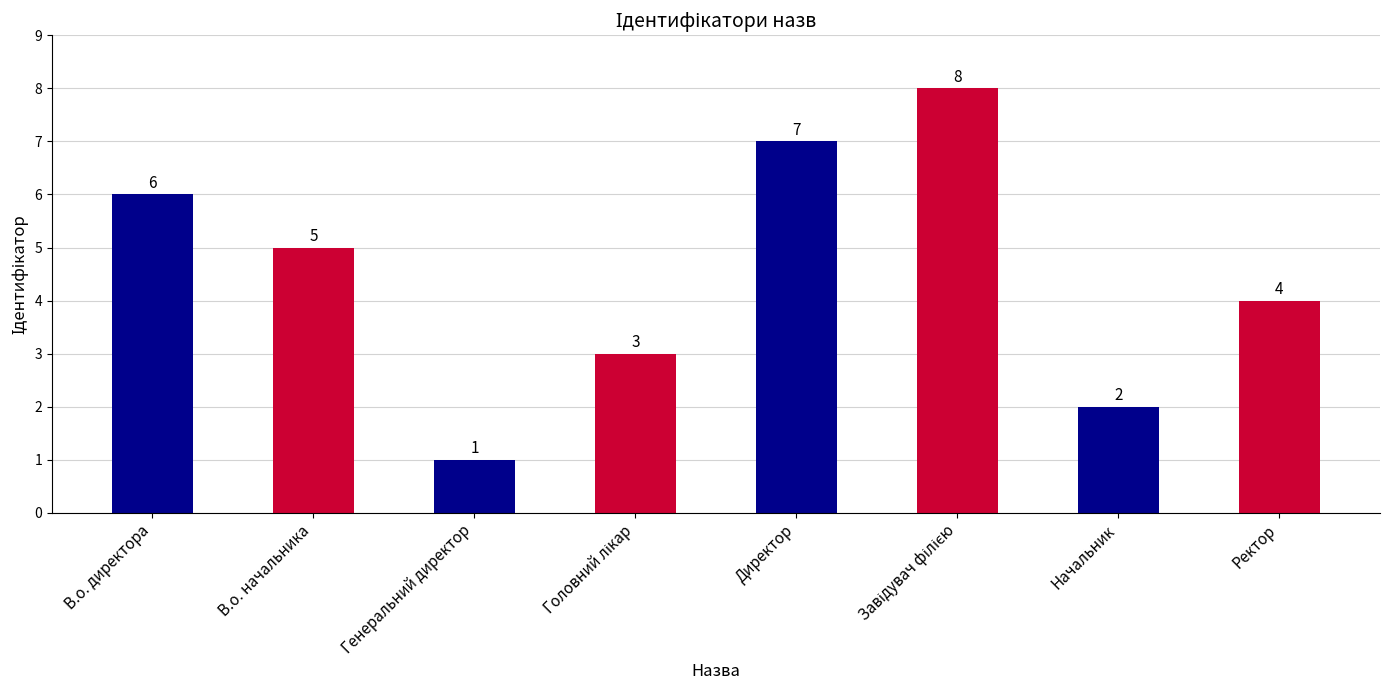

Count the number of categories in the chart.

8